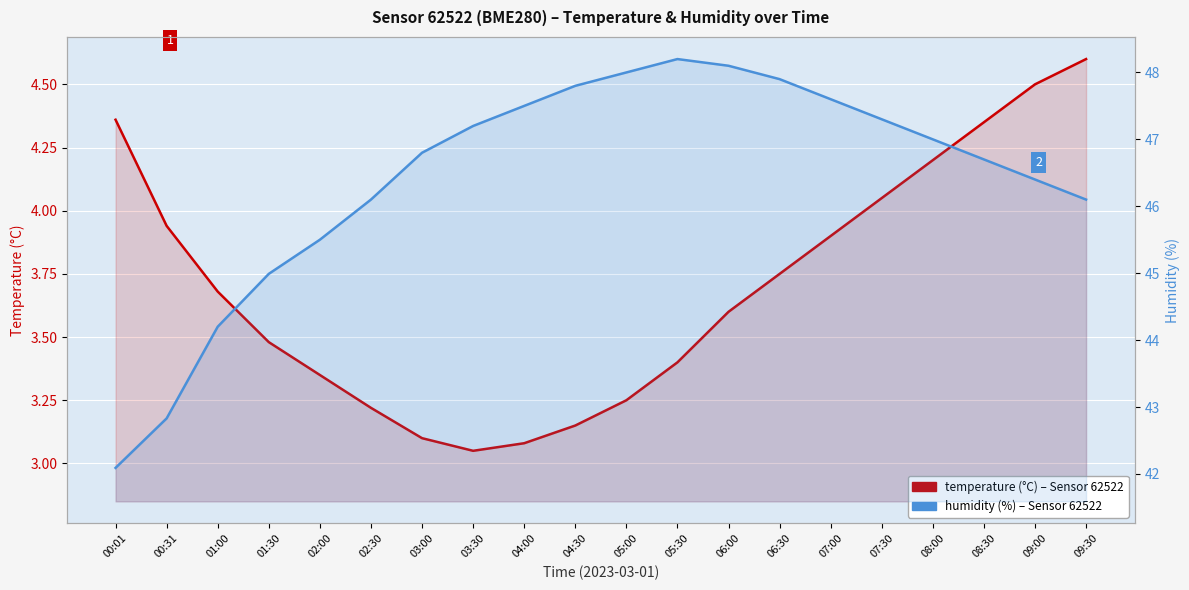

What value does the temperature series have at 02:00?

3.4